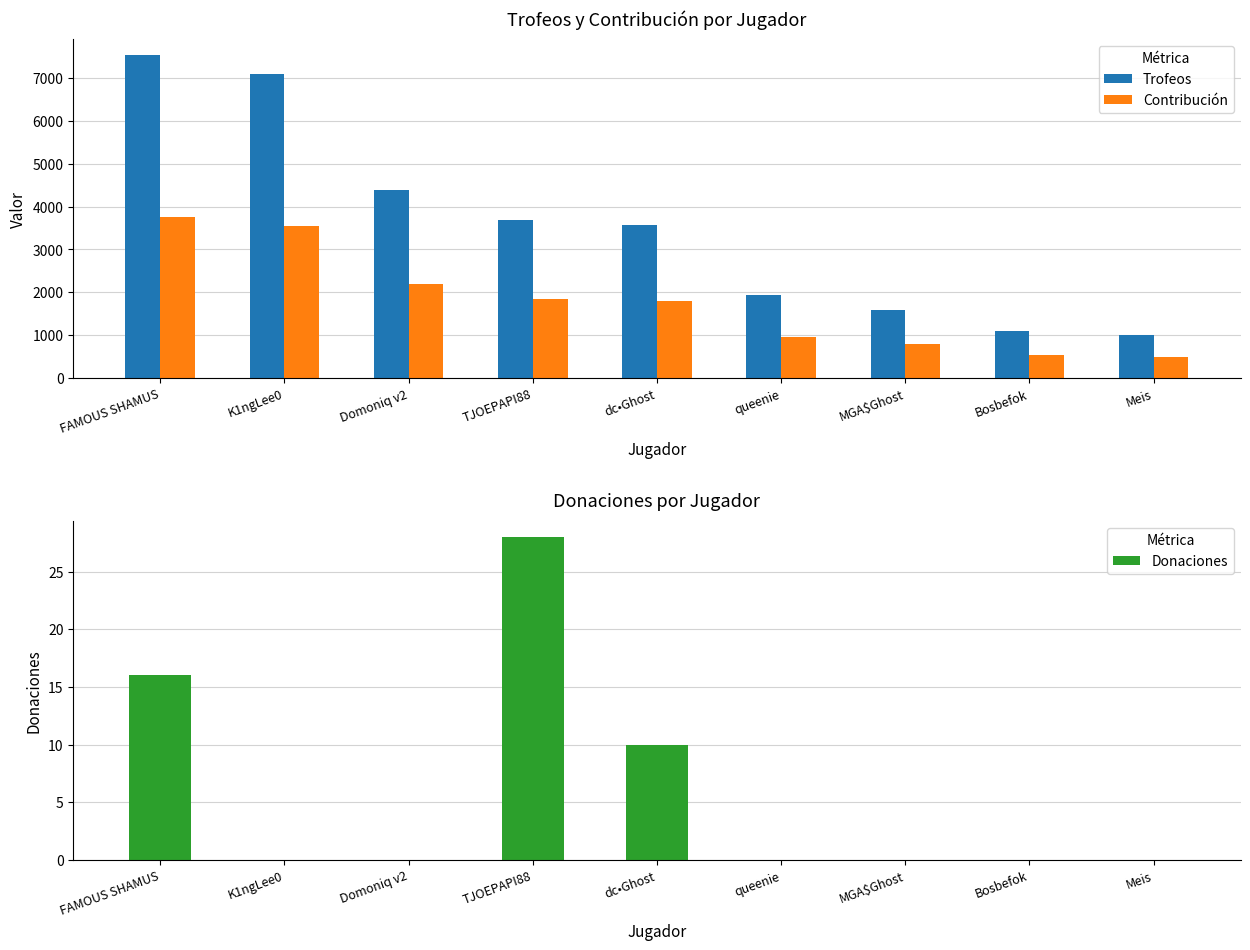

Rank the series at TJOEPAPI88 from lowest to highest value.

Donaciones, Contribución, Trofeos